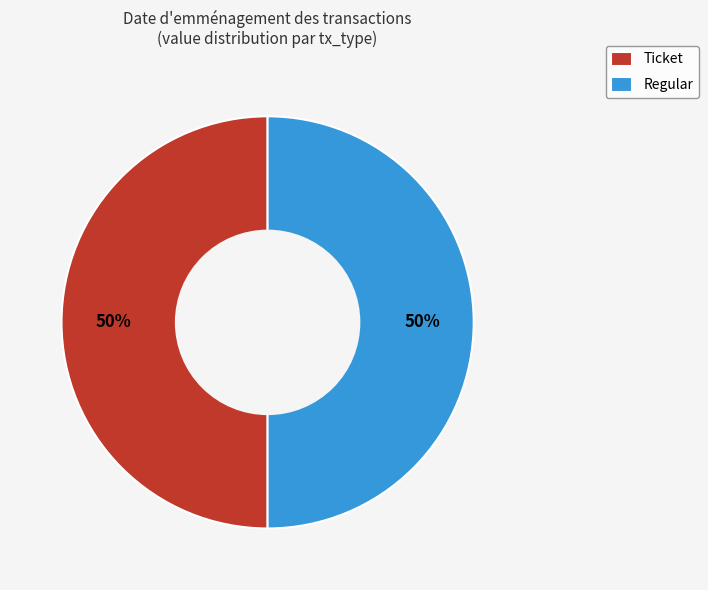

What is the ratio of the value at Regular to the value at Ticket?

1.0